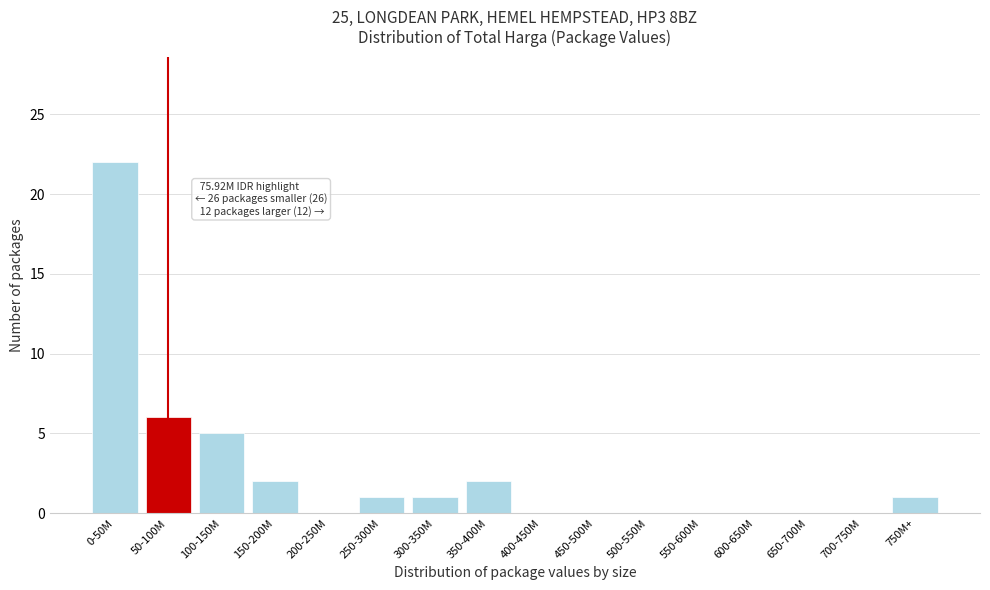

Reading left to right, transcribe all the data shown in this chart.

0-50M=22	50-100M=6	100-150M=5	150-200M=2	200-250M=0	250-300M=1	300-350M=1	350-400M=2	400-450M=0	450-500M=0	500-550M=0	550-600M=0	600-650M=0	650-700M=0	700-750M=0	750M+=1